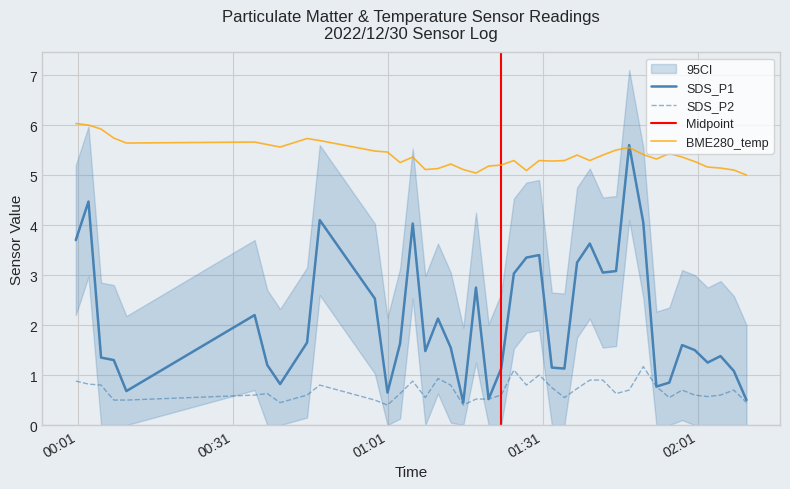

True or false: SDS_P2 and BME280_temp intersect in this chart.

False